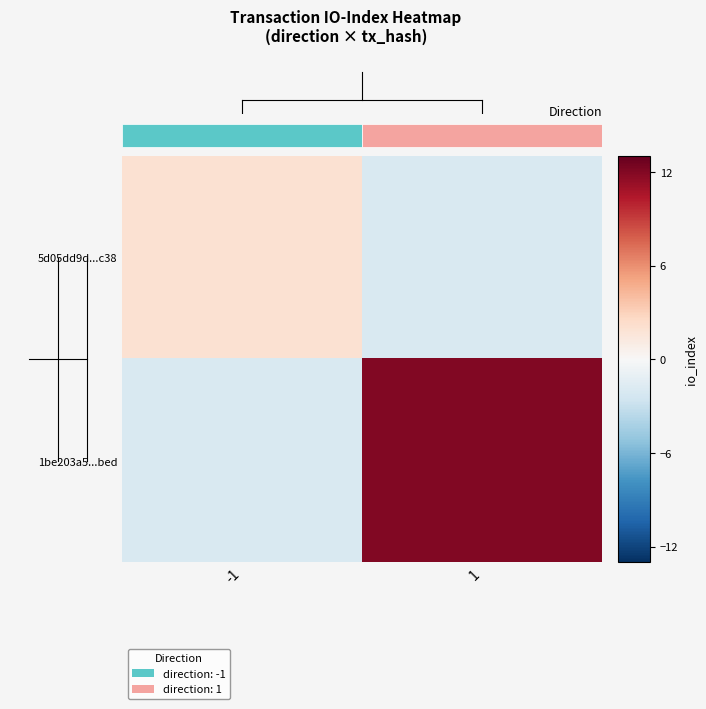

What is the difference between the maximum and minimum values in the 1be203a5...bed series?

14